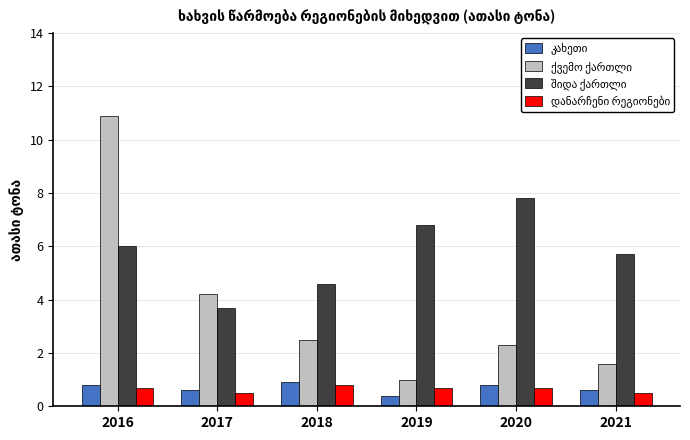

What is the maximum value shown in the chart?

10.9